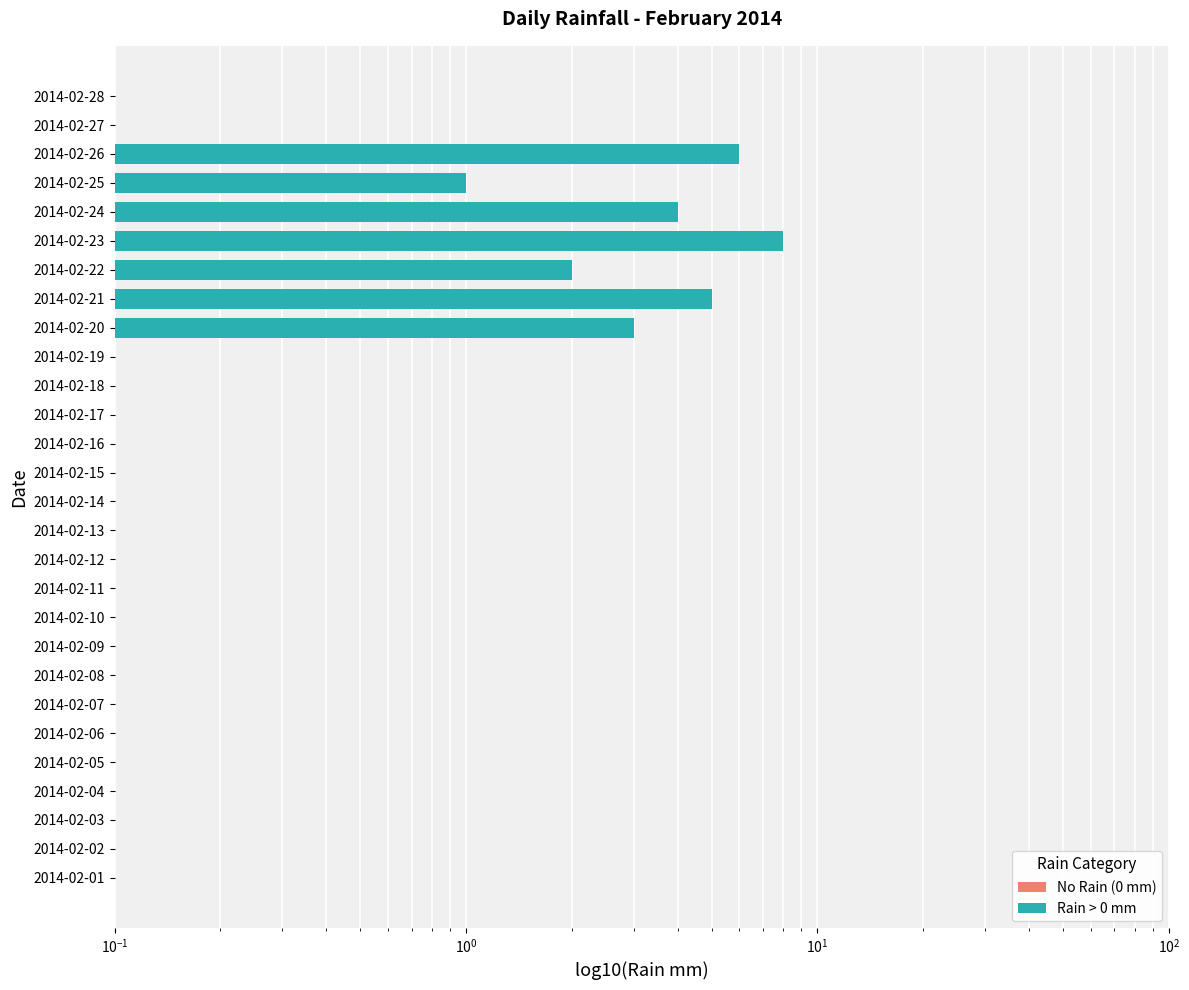

Between 2014-02-15 and 2014-02-01, which is larger?

2014-02-15